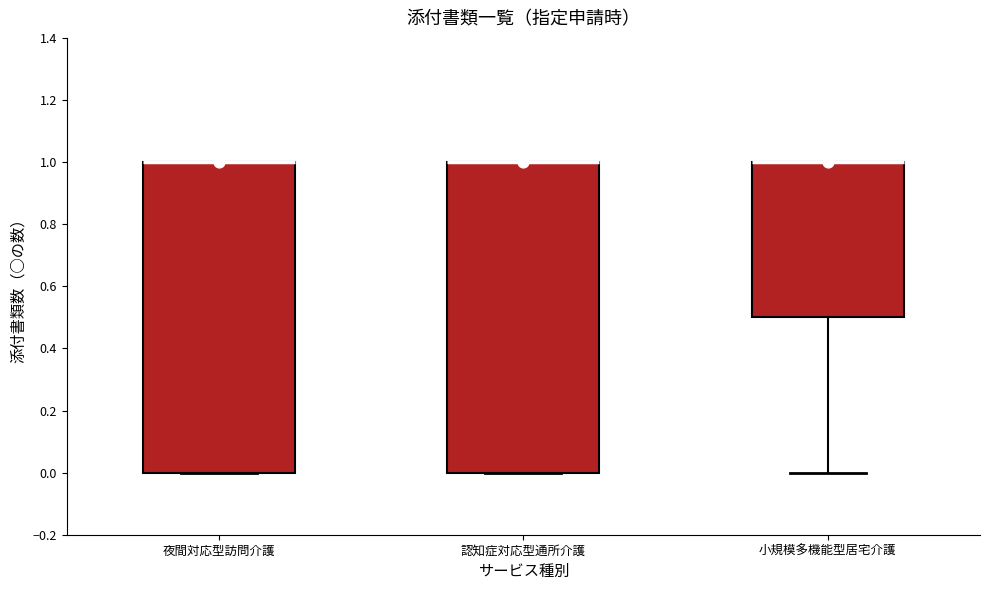

Reading left to right, read every box against the y-axis: the position of its median line, the range the box covers, and the ends of its whiskers. The values are not printed on the chart, so give them approximately, as read against the axis.

夜間対応型訪問介護: median 1.0 (drawn on the box's upper edge), box 0.0 to 1.0, whiskers 0.0 to 1.0
認知症対応型通所介護: median 1.0 (drawn on the box's upper edge), box 0.0 to 1.0, whiskers 0.0 to 1.0
小規模多機能型居宅介護: median 1.0 (drawn on the box's upper edge), box 0.5 to 1.0, whiskers 0.0 to 1.0